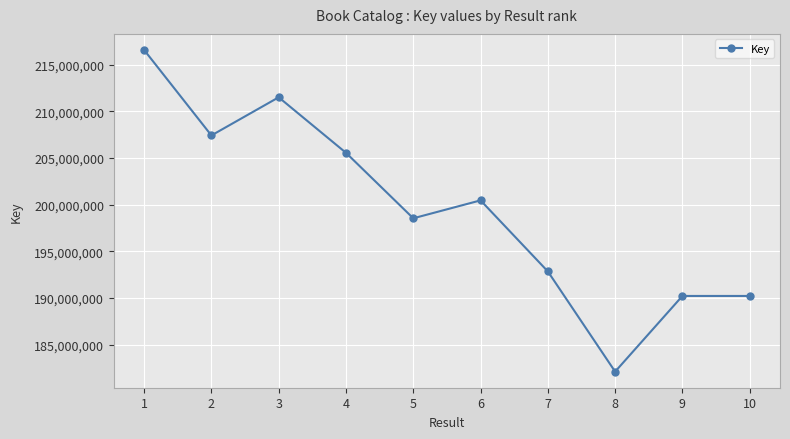

The value at 2 is 144723820. True or false?

False